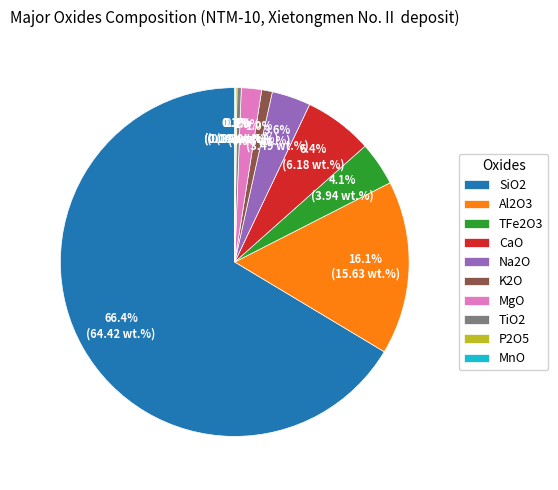

Approximately how many times larger is the value at Na2O compared to TFe2O3?

0.9